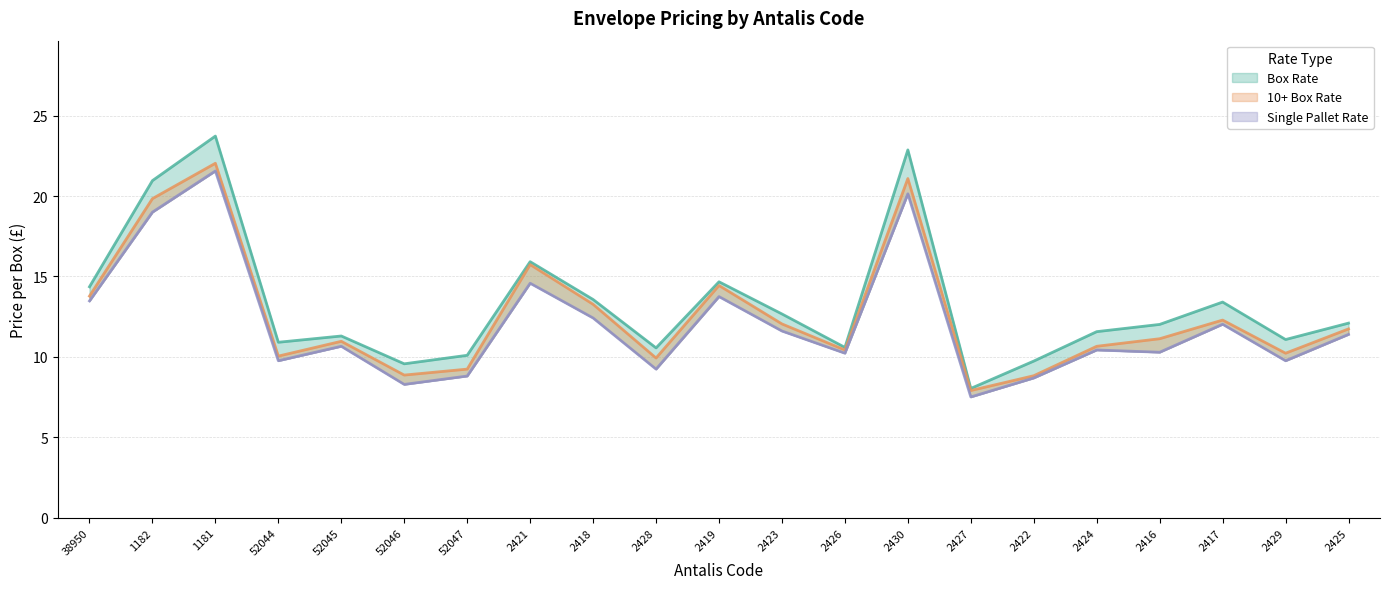

Where does the Single Pallet Rate (Box) series first go above 10?

38950